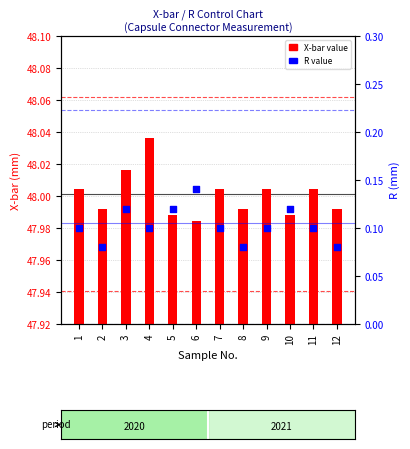

Which series has the largest Y range (max minus min)?

R value